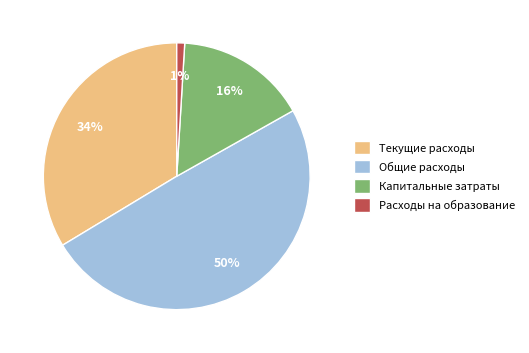

To the nearest percent, what percentage of the pie is Капитальные затраты?

16%